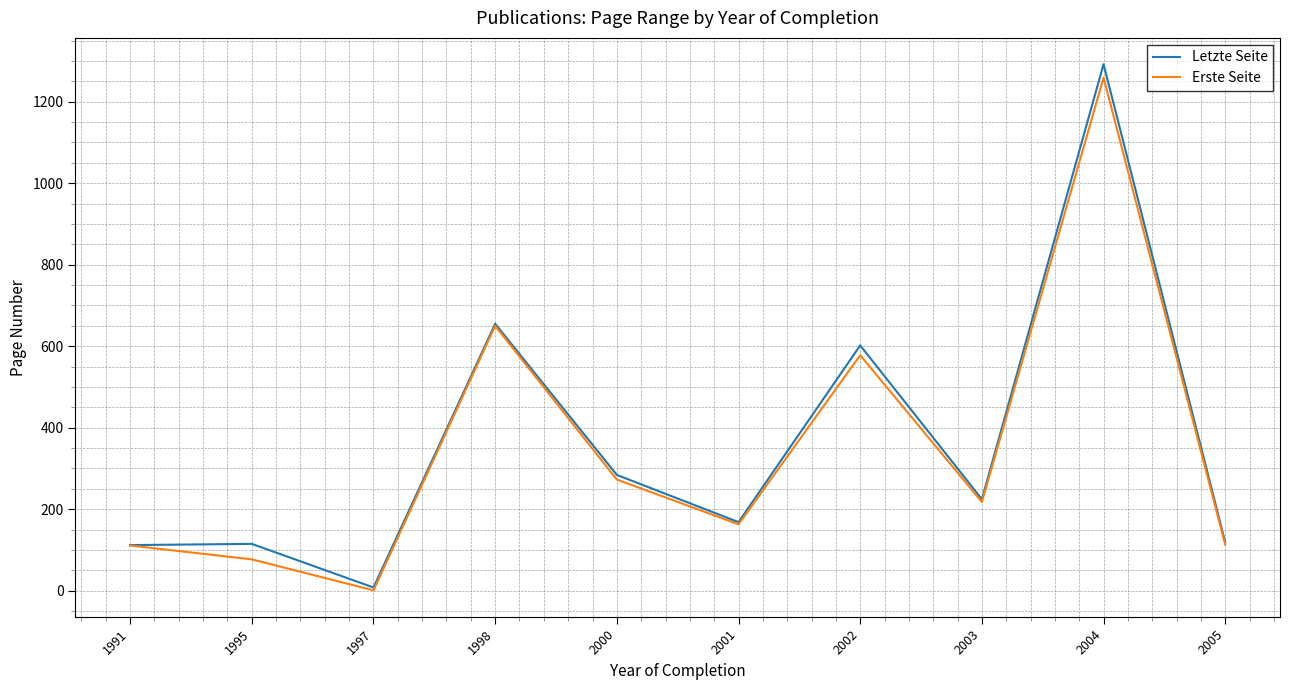

At which label does Erste Seite reach its peak?

2004